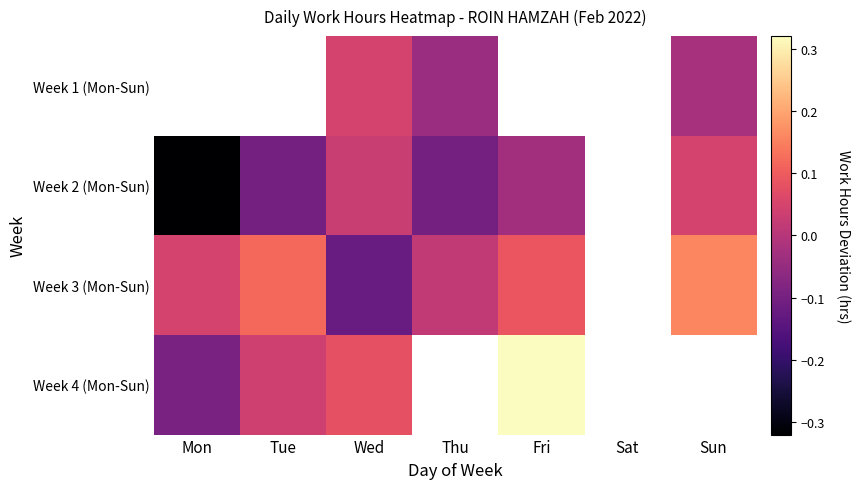

How many distinct data groups are displayed?

4